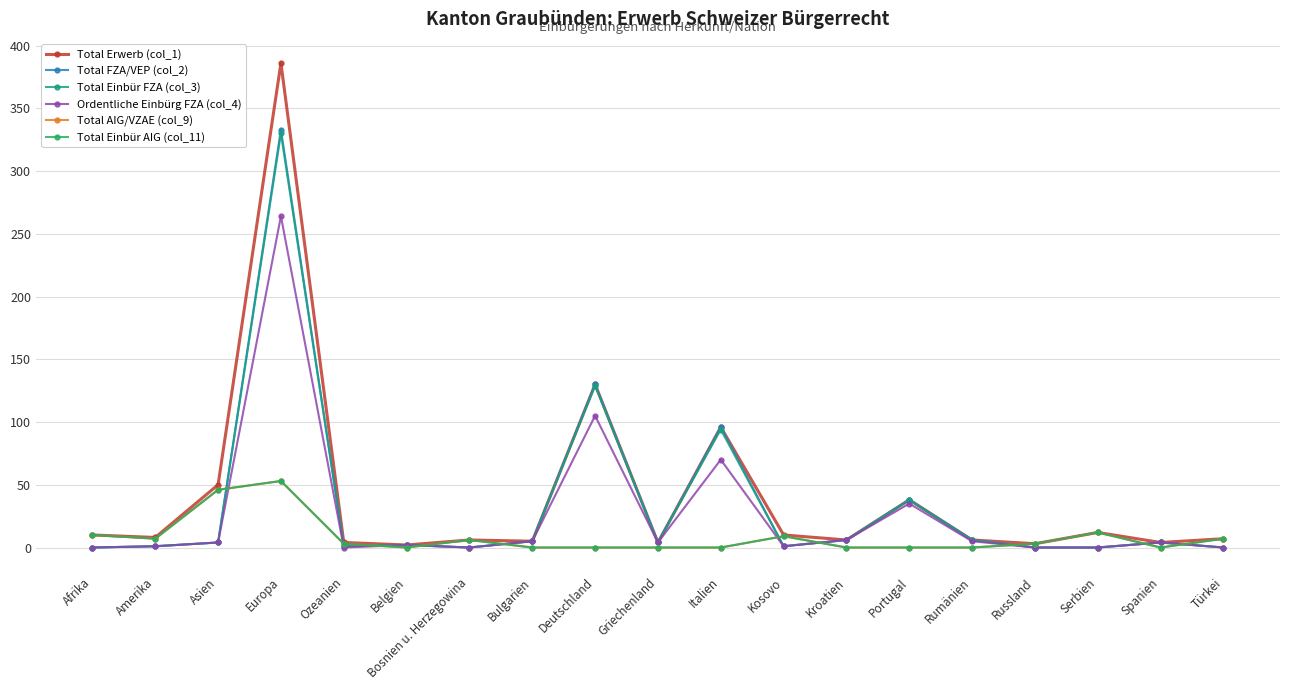

Is this an area chart (filled region under the line)?

No